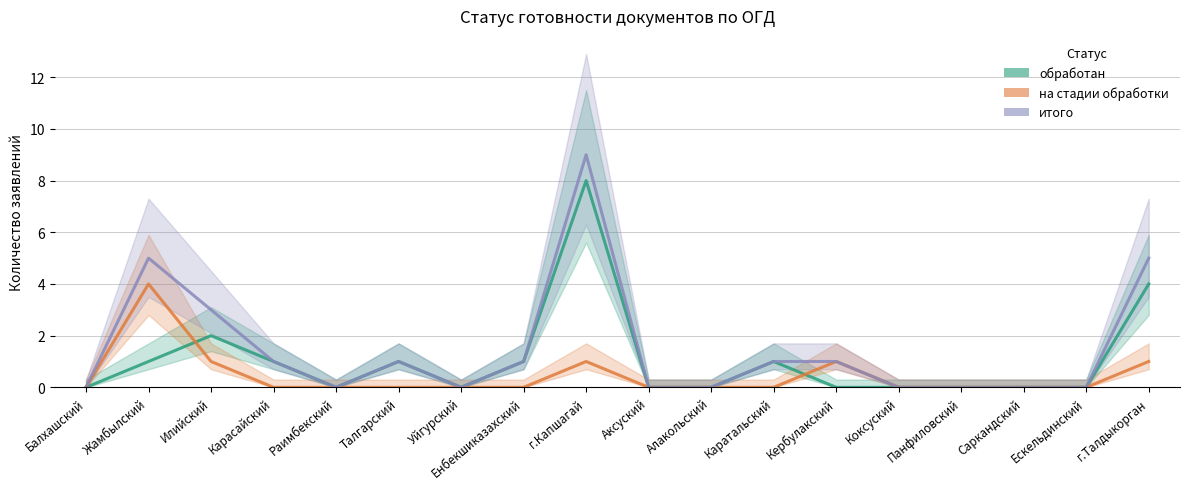

Which series has the largest total across all categories?

итого